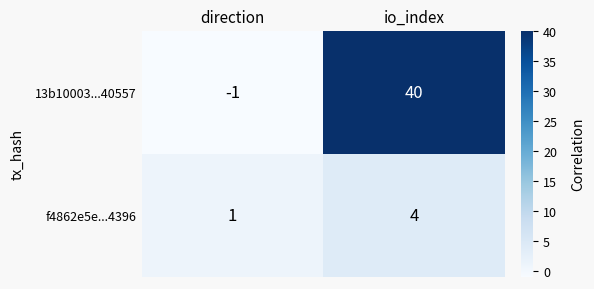

The f4862e5e...4396 series shows 2 at direction. True or false?

False